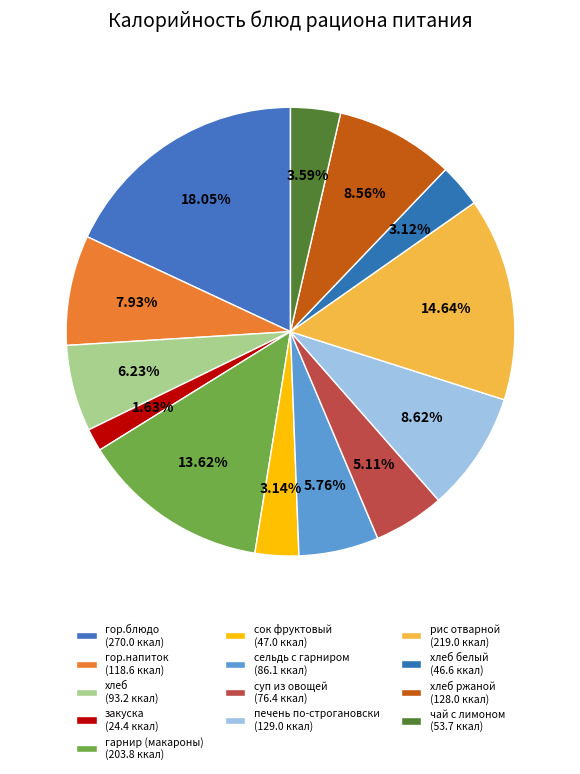

Count the number of slices in the pie.

13